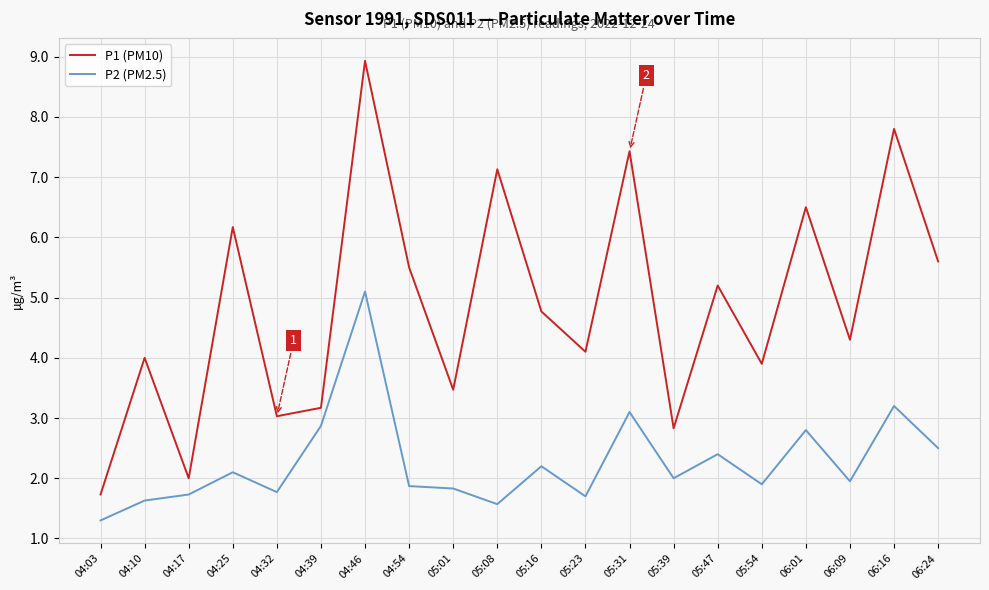

What is the approximate value of P1 (PM10) at 04:17?

2.0